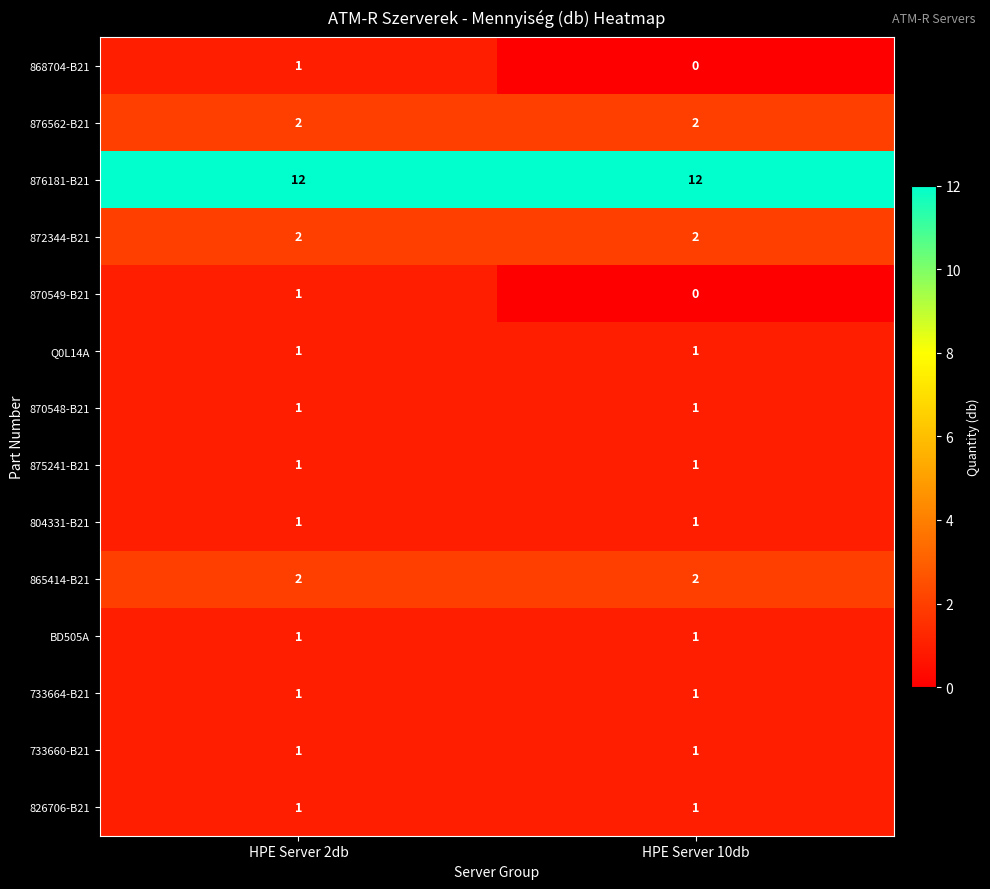

At how many categories does at least one series exceed 8?

2